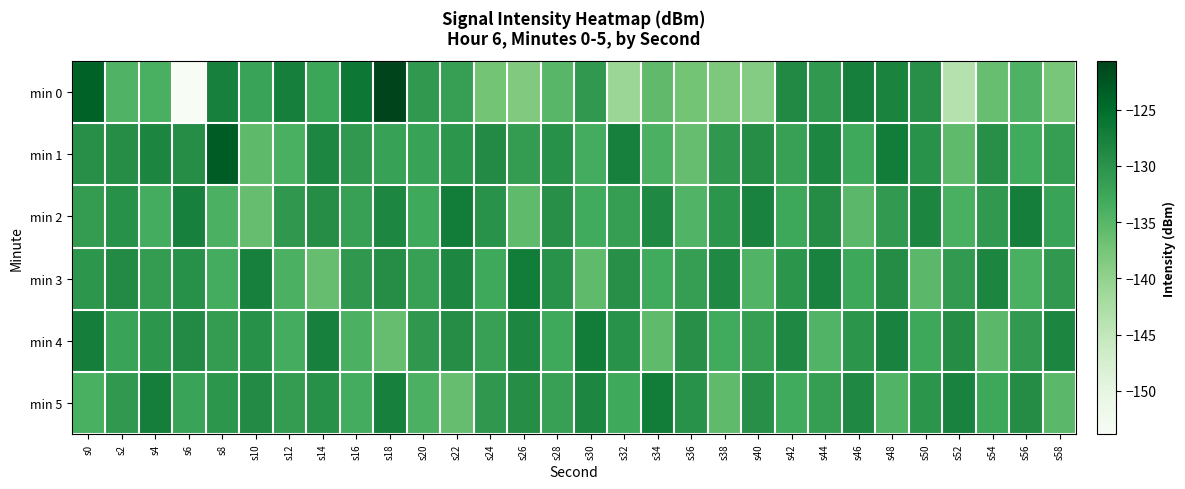

Reading left to right, transcribe all the data shown in this chart.

min 0: s0=-123.8	s2=-134.3	s4=-133.9	s6=-153.8	s8=-127.7	s10=-132.1	s12=-127.5	s14=-132.4	s16=-126.5	s18=-120.7	s20=-130.9	s22=-131.6	s24=-137.3	s26=-138.4	s28=-134.9	s30=-130.9	s32=-140.9	s34=-135.8	s36=-137.4	s38=-138.1	s40=-138.7	s42=-128.7	s44=-130.8	s46=-127.4	s48=-128.0	s50=-129.6	s52=-143.5	s54=-136.3	s56=-134.2	s58=-137.7
min 1: s0=-129.5	s2=-129.2	s4=-128.3	s6=-129.3	s8=-123.2	s10=-135.5	s12=-133.8	s14=-128.4	s16=-130.8	s18=-131.8	s20=-132.0	s22=-130.5	s24=-128.9	s26=-131.2	s28=-129.8	s30=-133.4	s32=-127.6	s34=-134.1	s36=-136.2	s38=-130.7	s40=-129.3	s42=-131.8	s44=-128.4	s46=-132.9	s48=-127.1	s50=-130.0	s52=-135.7	s54=-129.6	s56=-133.2	s58=-131.5
min 2: s0=-131.2	s2=-129.8	s4=-133.4	s6=-127.6	s8=-134.1	s10=-136.2	s12=-130.7	s14=-129.3	s16=-131.8	s18=-128.4	s20=-132.9	s22=-127.1	s24=-130.0	s26=-135.7	s28=-129.6	s30=-133.2	s32=-131.5	s34=-128.7	s36=-134.5	s38=-130.3	s40=-127.9	s42=-132.6	s44=-129.1	s46=-135.3	s48=-131.0	s50=-128.2	s52=-133.8	s54=-130.9	s56=-127.4	s58=-132.1
min 3: s0=-130.5	s2=-128.9	s4=-131.2	s6=-129.8	s8=-133.4	s10=-127.6	s12=-134.1	s14=-136.2	s16=-130.7	s18=-129.3	s20=-131.8	s22=-128.4	s24=-132.9	s26=-127.1	s28=-130.0	s30=-135.7	s32=-129.6	s34=-133.2	s36=-131.5	s38=-128.7	s40=-134.5	s42=-130.3	s44=-127.9	s46=-132.6	s48=-129.1	s50=-135.3	s52=-131.0	s54=-128.2	s56=-133.8	s58=-130.9
min 4: s0=-127.4	s2=-132.1	s4=-130.5	s6=-128.9	s8=-131.2	s10=-129.8	s12=-133.4	s14=-127.6	s16=-134.1	s18=-136.2	s20=-130.7	s22=-129.3	s24=-131.8	s26=-128.4	s28=-132.9	s30=-127.1	s32=-130.0	s34=-135.7	s36=-129.6	s38=-133.2	s40=-131.5	s42=-128.7	s44=-134.5	s46=-130.3	s48=-127.9	s50=-132.6	s52=-129.1	s54=-135.3	s56=-131.0	s58=-128.2
min 5: s0=-133.8	s2=-130.9	s4=-127.4	s6=-132.1	s8=-130.5	s10=-128.9	s12=-131.2	s14=-129.8	s16=-133.4	s18=-127.6	s20=-134.1	s22=-136.2	s24=-130.7	s26=-129.3	s28=-131.8	s30=-128.4	s32=-132.9	s34=-127.1	s36=-130.0	s38=-135.7	s40=-129.6	s42=-133.2	s44=-131.5	s46=-128.7	s48=-134.5	s50=-130.3	s52=-127.9	s54=-132.6	s56=-129.1	s58=-135.3